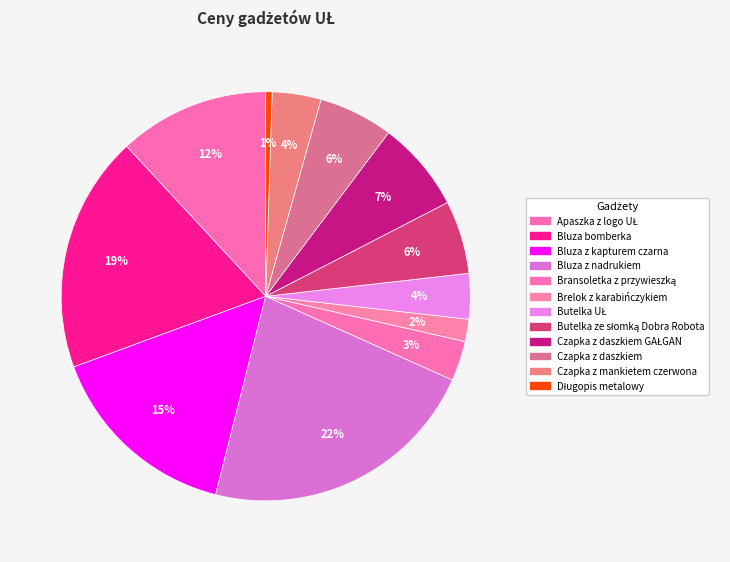

Count the number of slices in the pie.

12